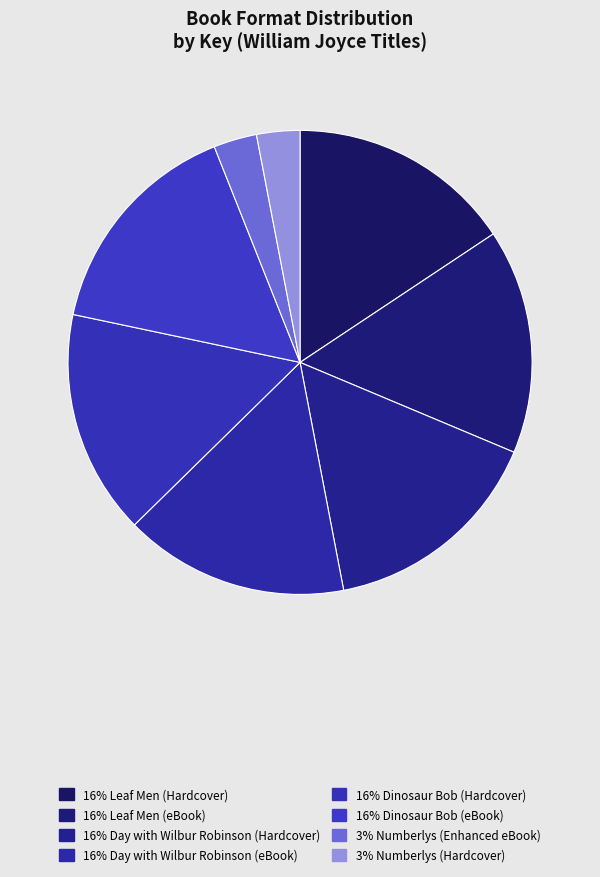

Count the number of slices in the pie.

8